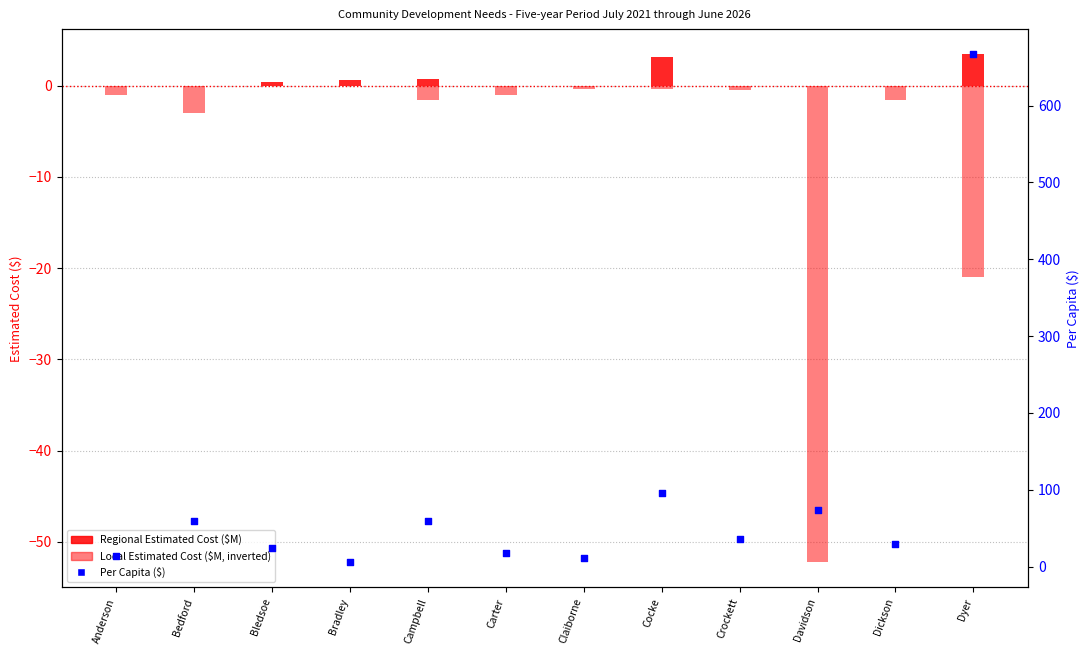

At how many categories does at least one series exceed 127?

1